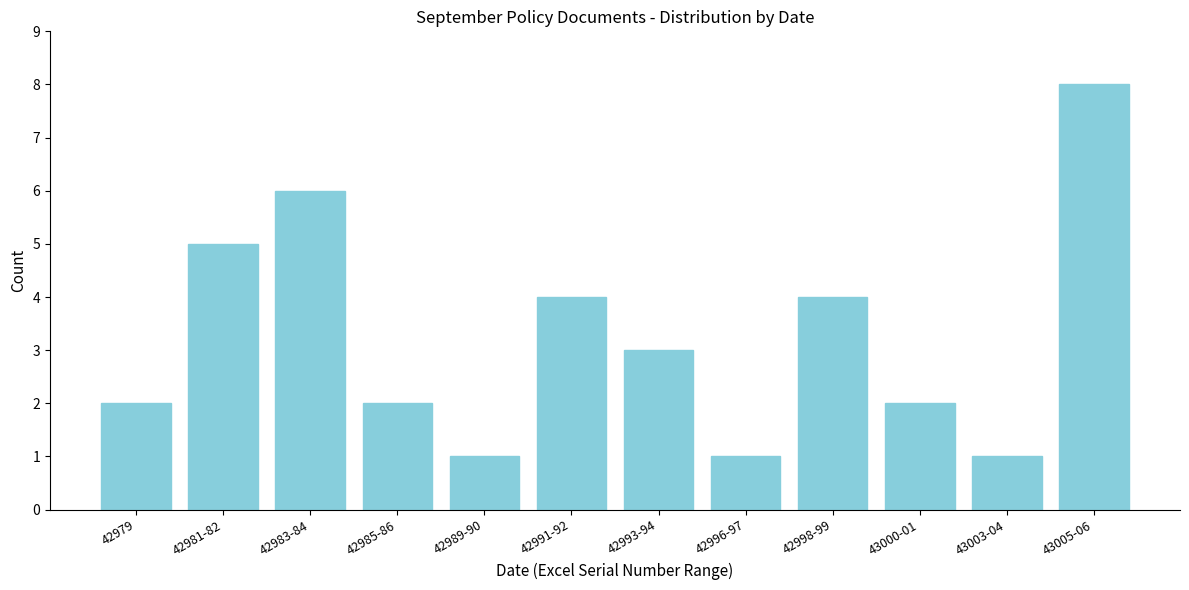

Reading left to right, list all the values displayed in this chart.

42979=2	42981-82=5	42983-84=6	42985-86=2	42989-90=1	42991-92=4	42993-94=3	42996-97=1	42998-99=4	43000-01=2	43003-04=1	43005-06=8